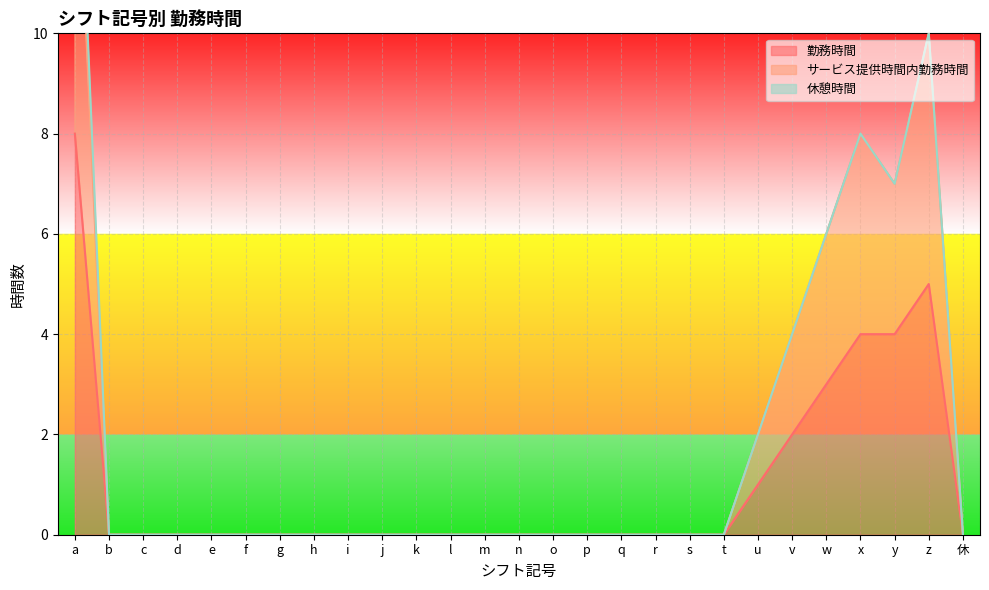

True or false: 勤務時間 has a value of 0 at k.

True